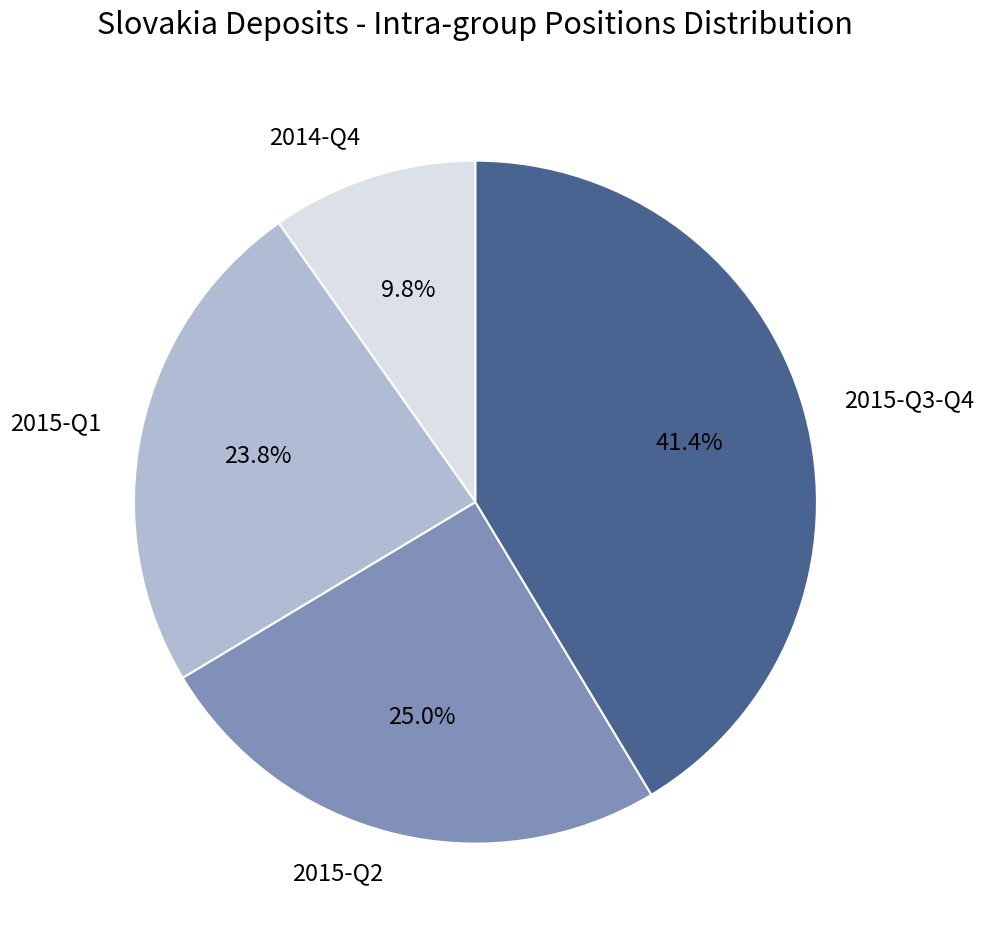

Which slice is the smallest?

2014-Q4